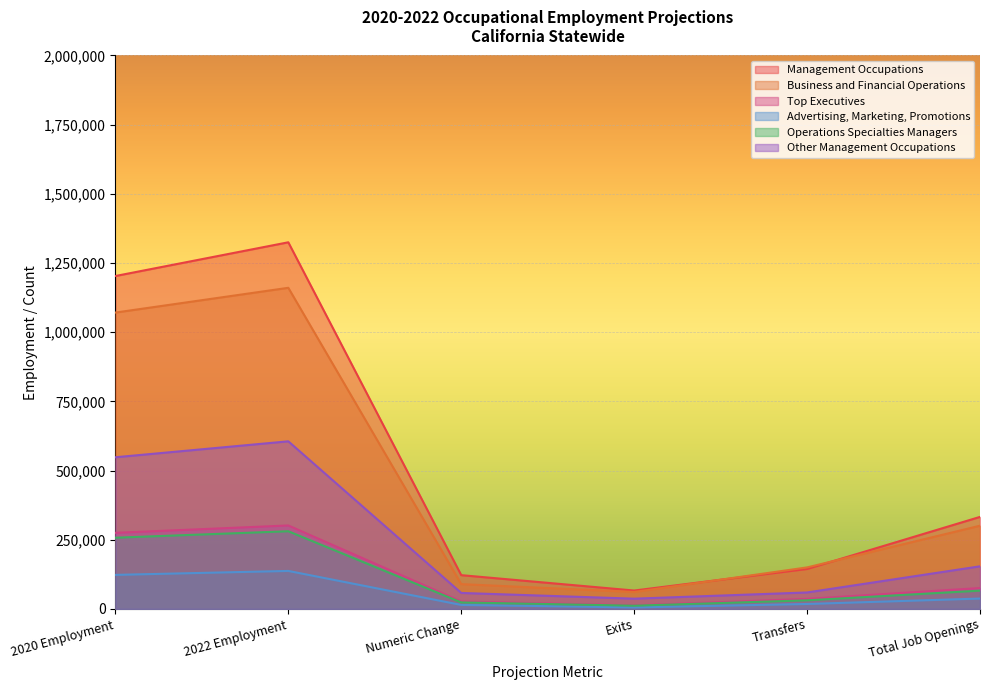

The Operations Specialties Managers series shows 160566 at 2020 Employment. True or false?

False